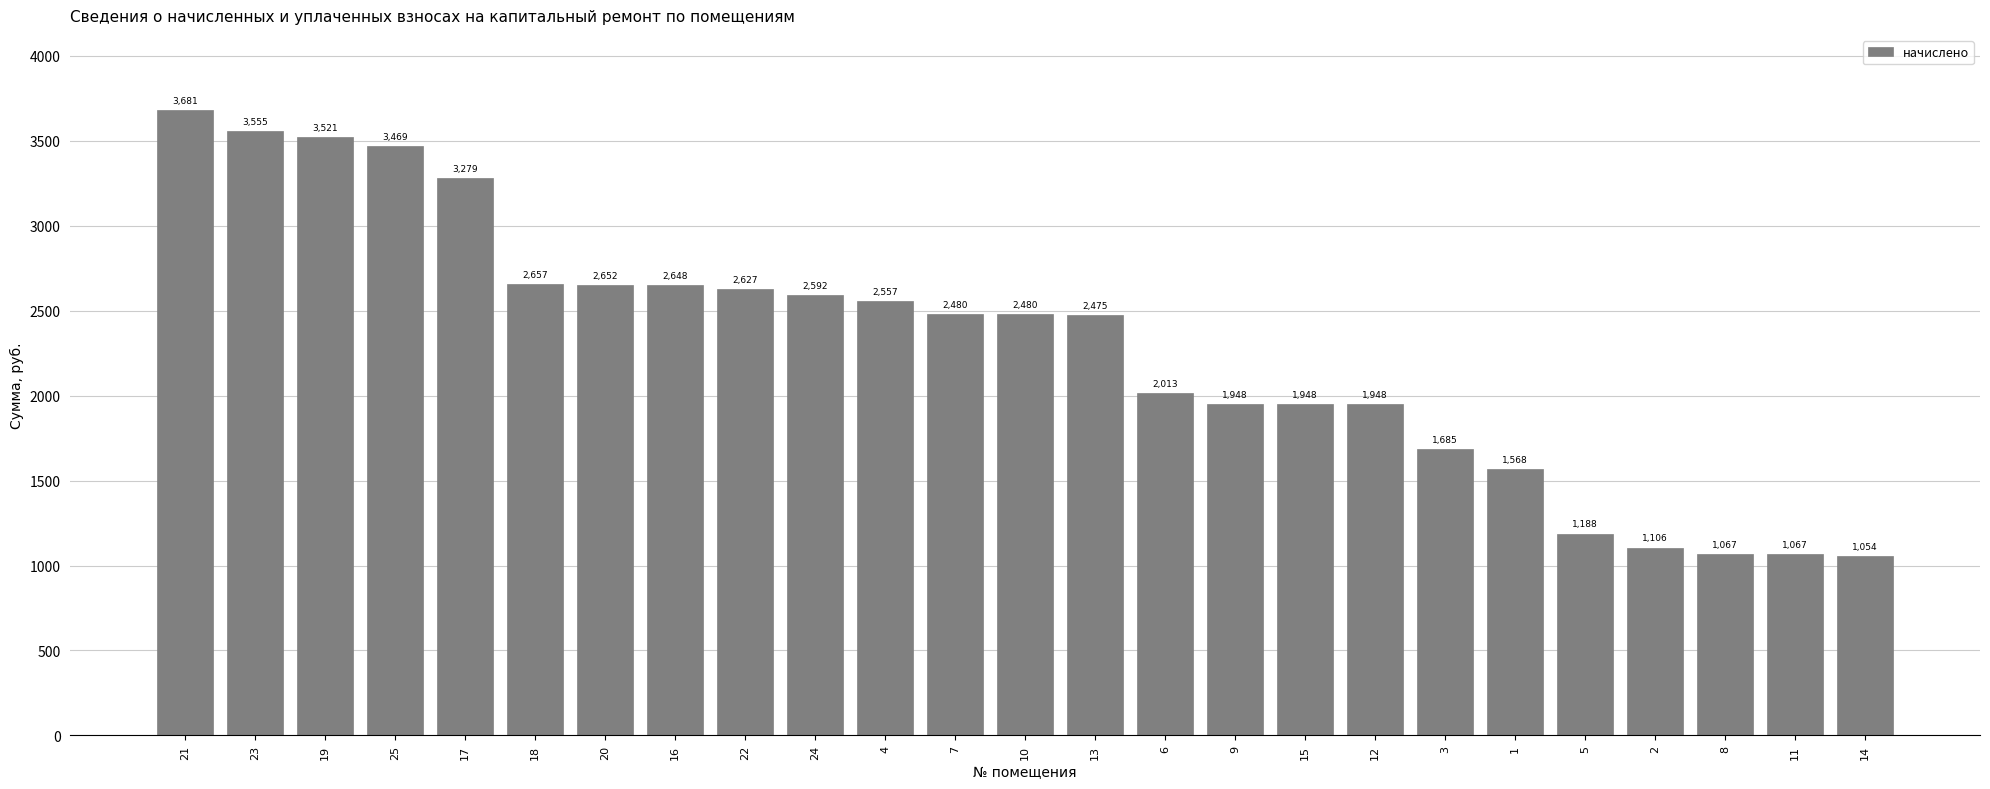

How many values are below 2479?

12